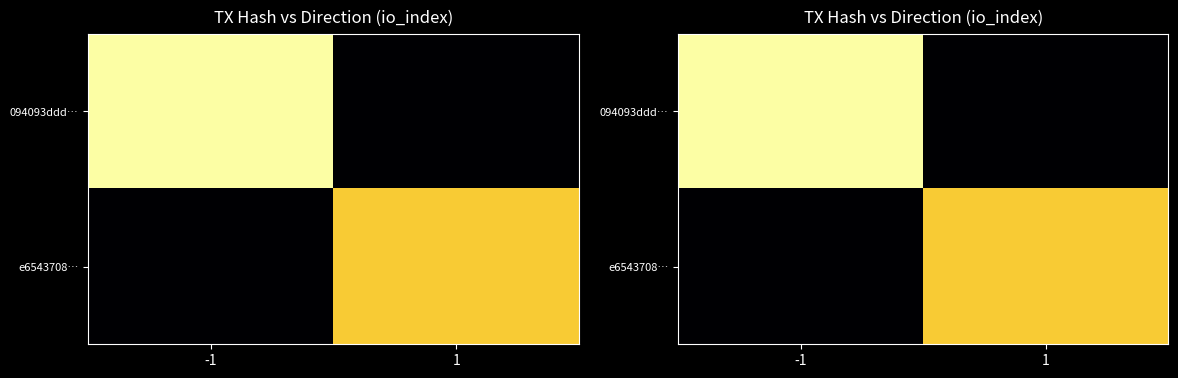

Rank the series at 1 from lowest to highest value.

094093ddd…, e6543708…